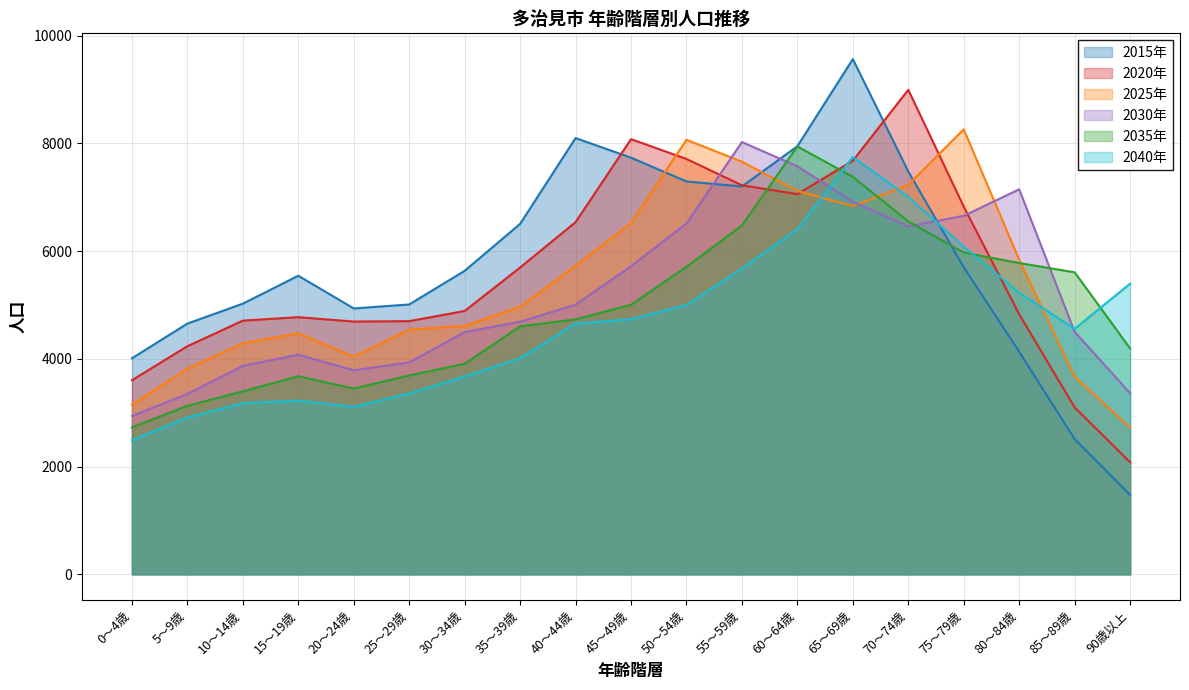

Does the chart display data point markers on the line(s)?

No